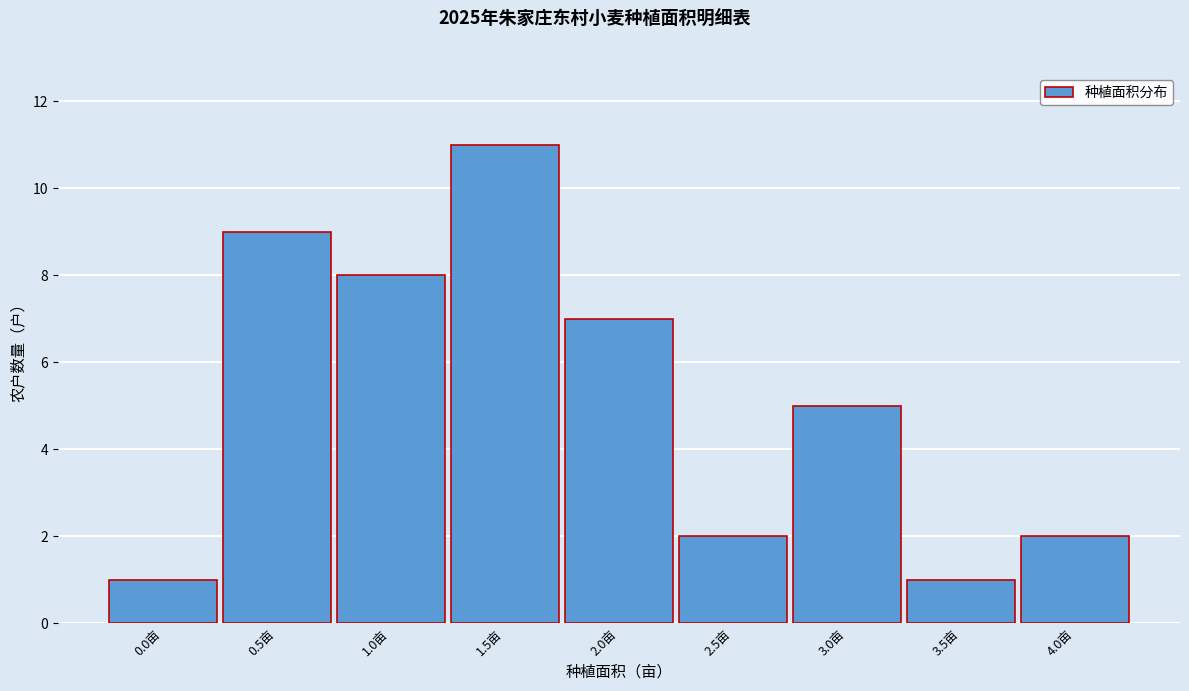

Reading left to right, transcribe all the data shown in this chart.

1	9	8	11	7	2	5	1	2